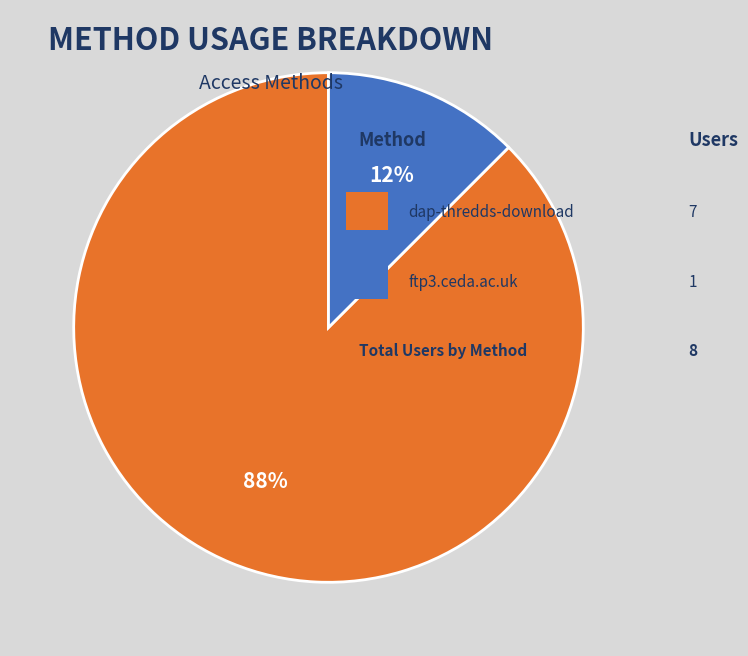

To the nearest percent, what is the average slice percentage?

50%